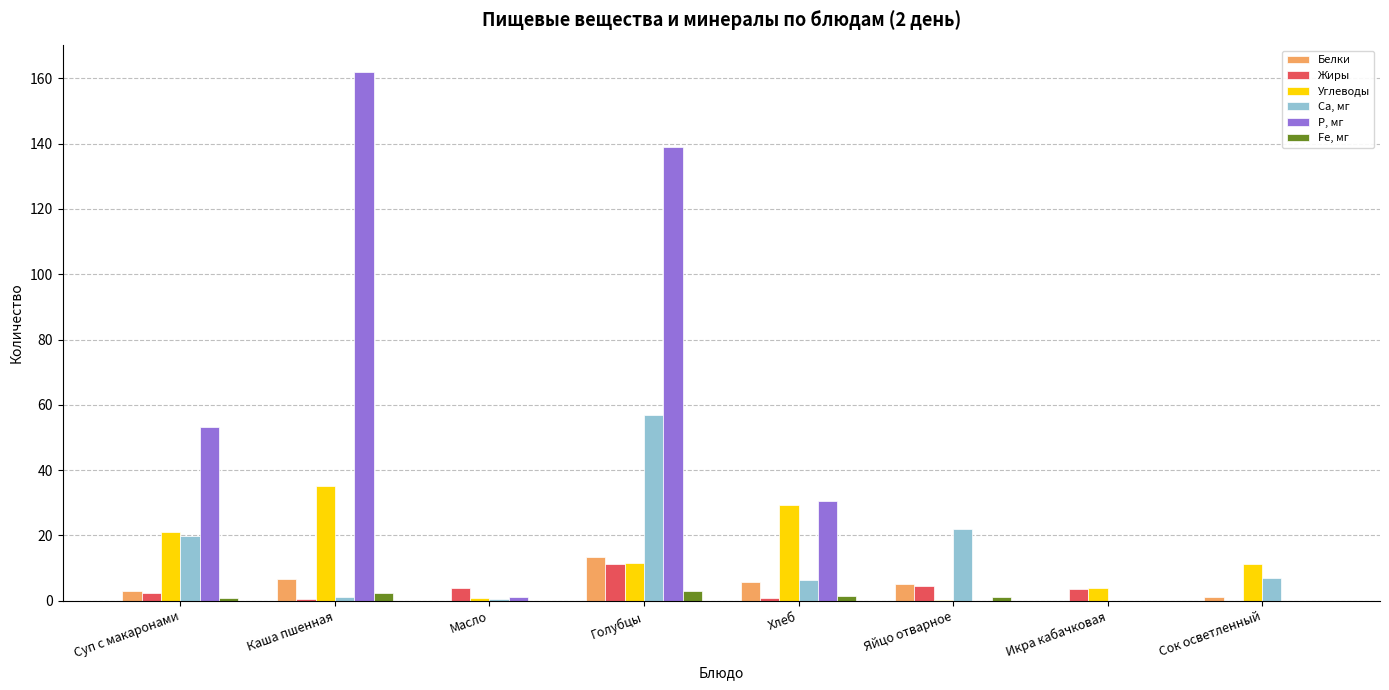

Where is Углеводы nearest to the value 17?

Суп с макаронами